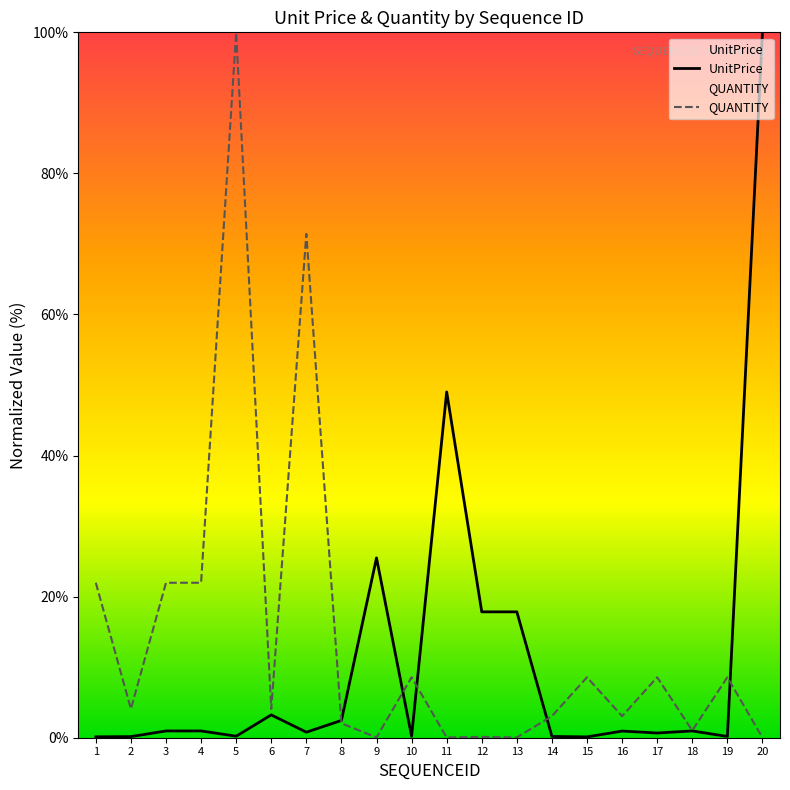

What is the sum of all QUANTITY values?

289.2